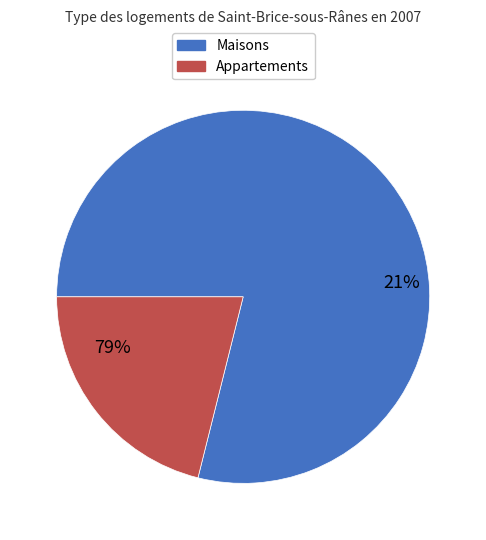

Is pct25 the majority of the pie?

No